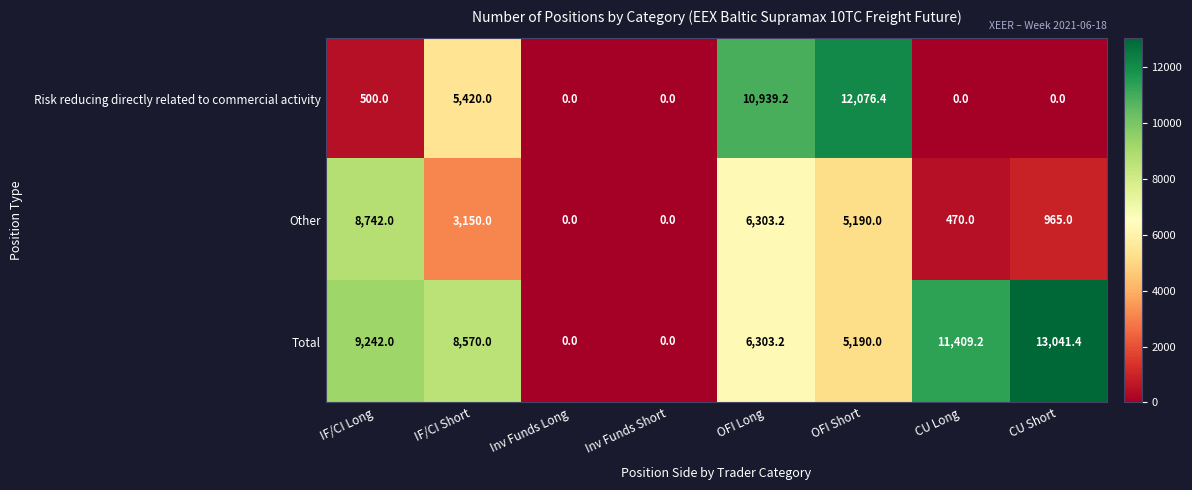

Which series has the widest spread of values?

Total